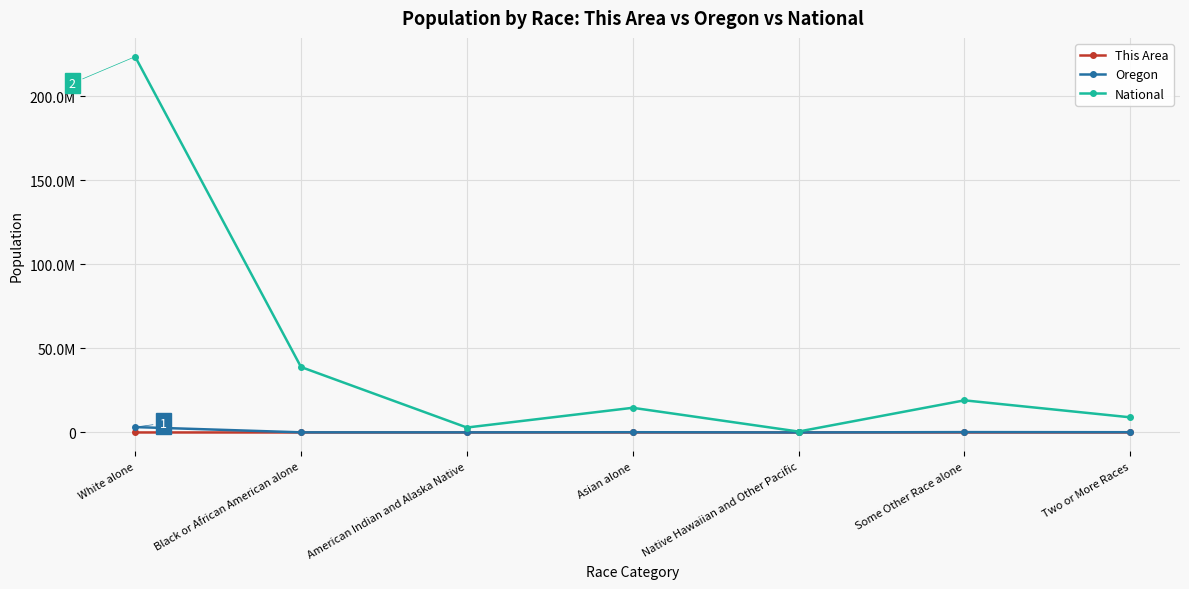

What are all the series names shown in the legend?

This Area, Oregon, National